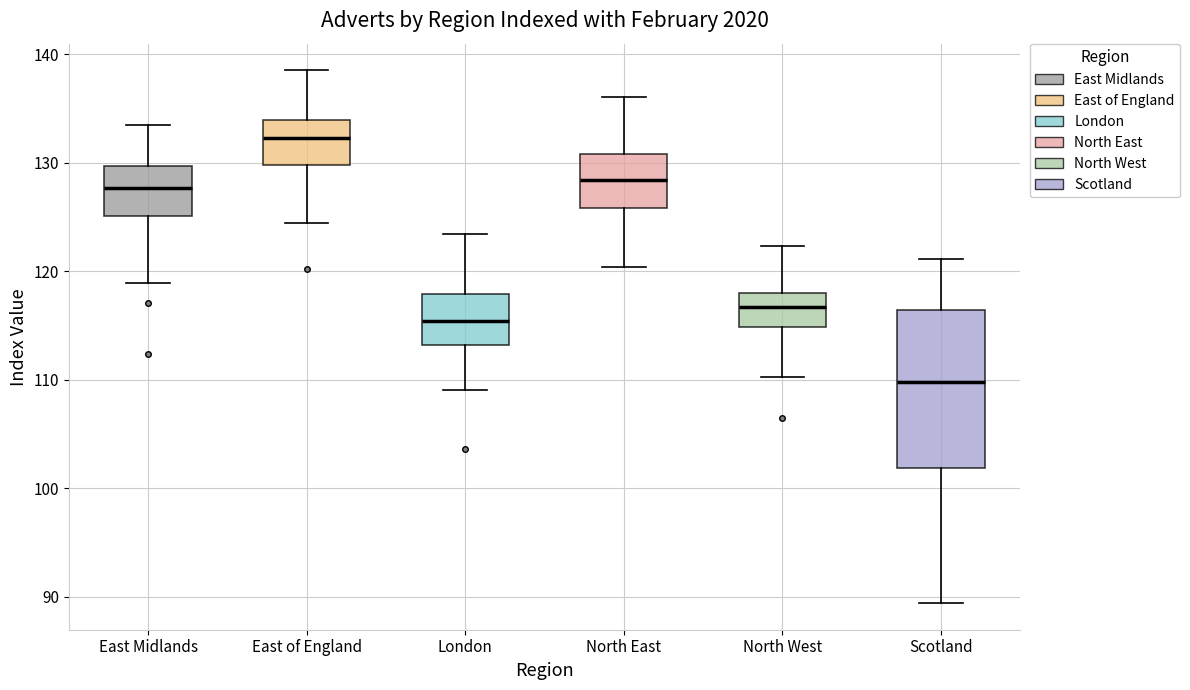

Which box has the highest median line?

East of England